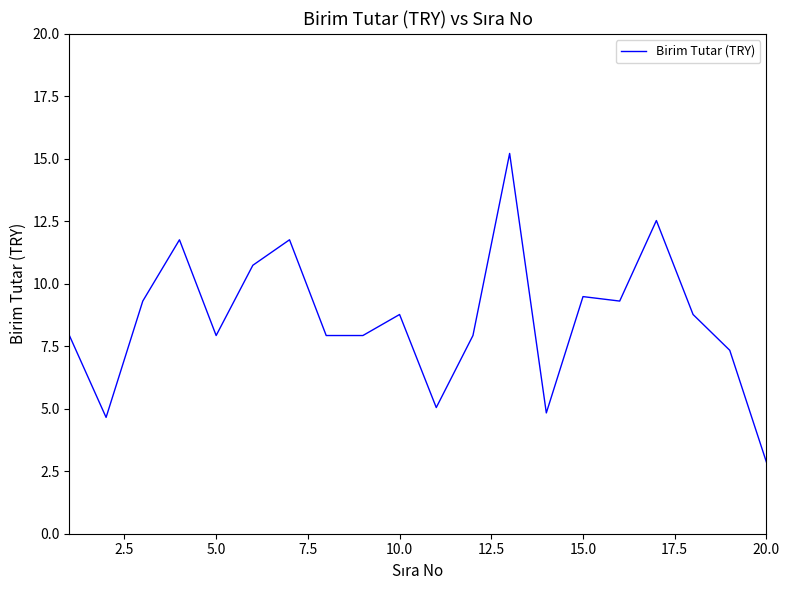

True or false: there are more than 2 points higher than both neighbors.

True